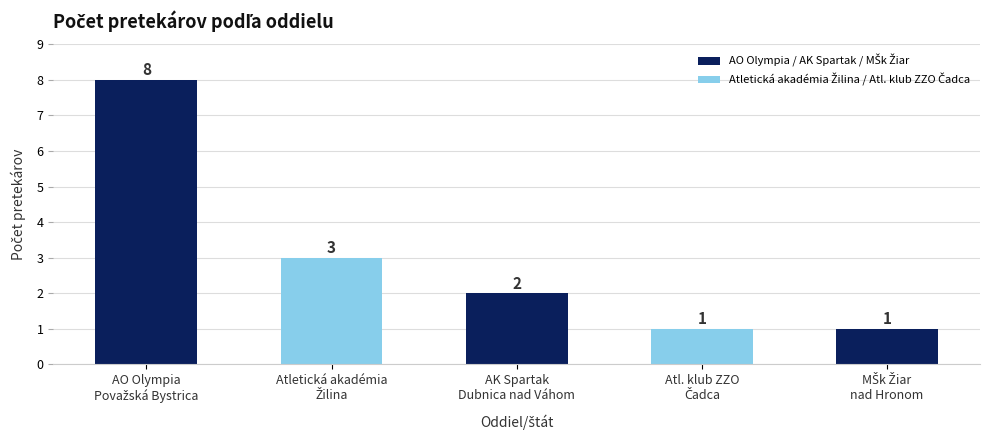

Reading left to right, transcribe all the data shown in this chart.

8	3	2	1	1